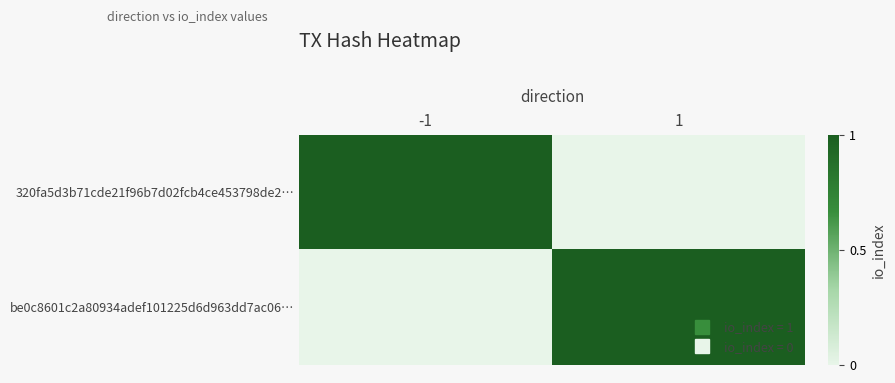

Rank the series at -1 from lowest to highest value.

be0c8601c2a80934adef101225d6d963dd7ac06…, 320fa5d3b71cde21f96b7d02fcb4ce453798de2…